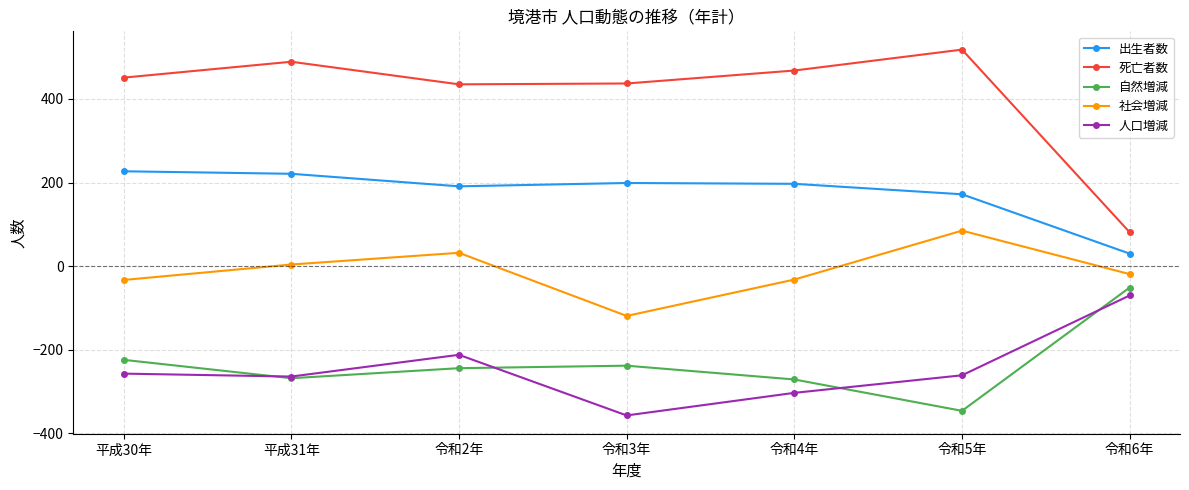

At which label does 自然増減 reach its minimum?

令和5年